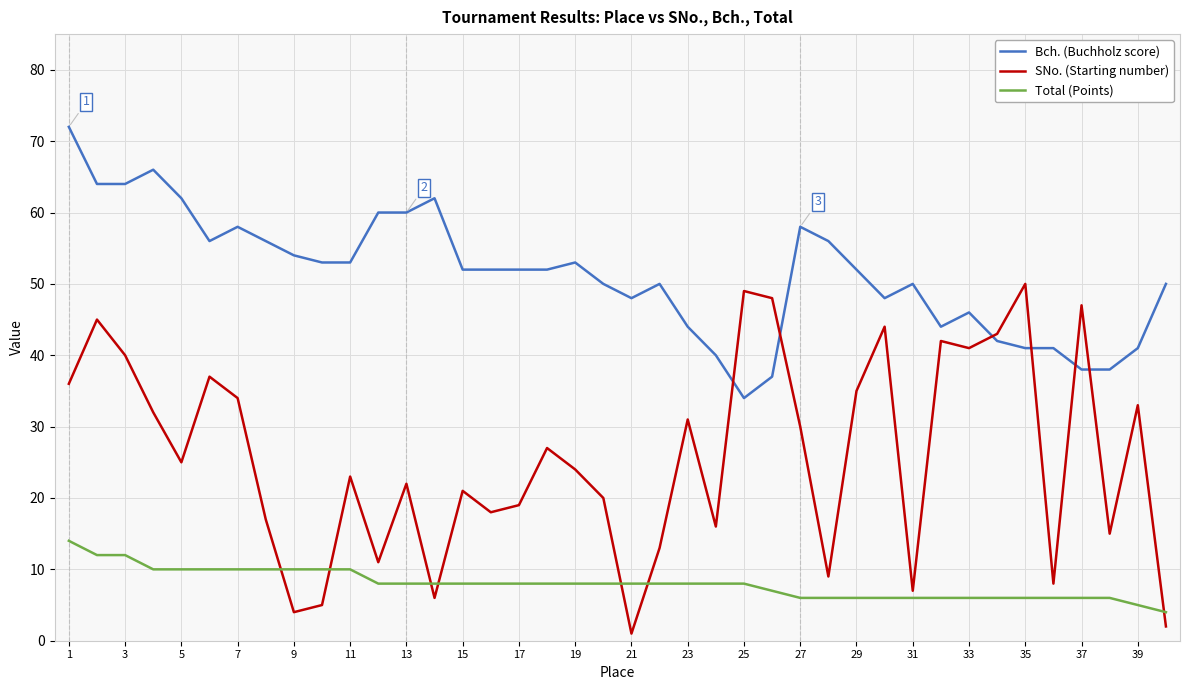

Which series has the largest range (max minus min)?

SNo. (Starting number)